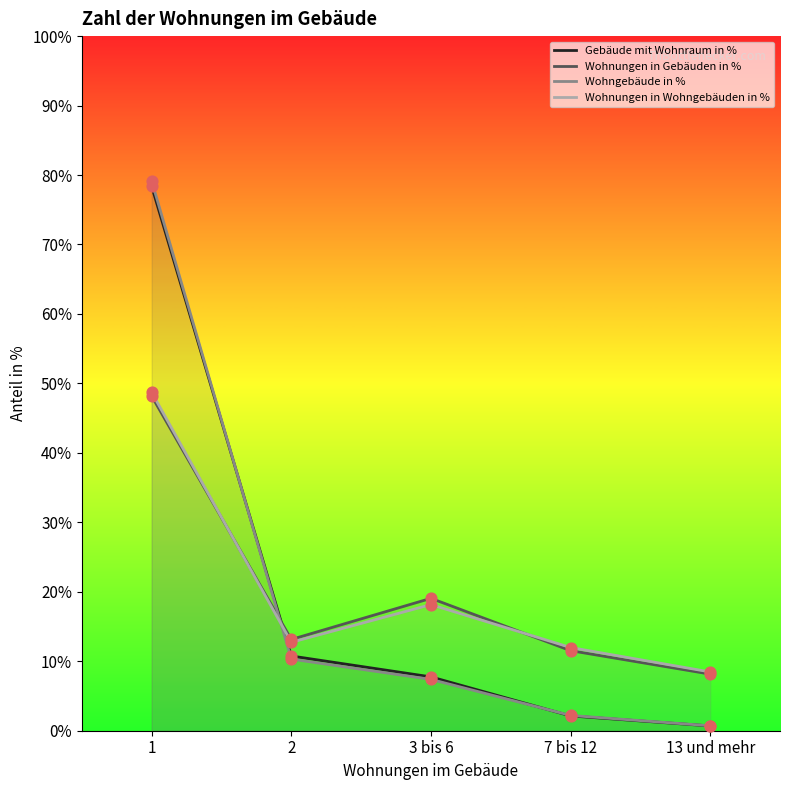

Is the value of Wohnungen in Wohngebäuden in % at 3 bis 6 greater than the value of Wohnungen in Gebäuden in % at 7 bis 12?

Yes